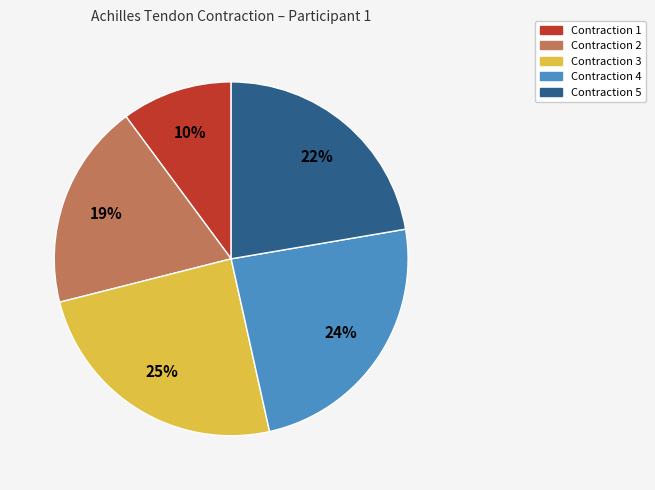

Count the number of slices in the pie.

5